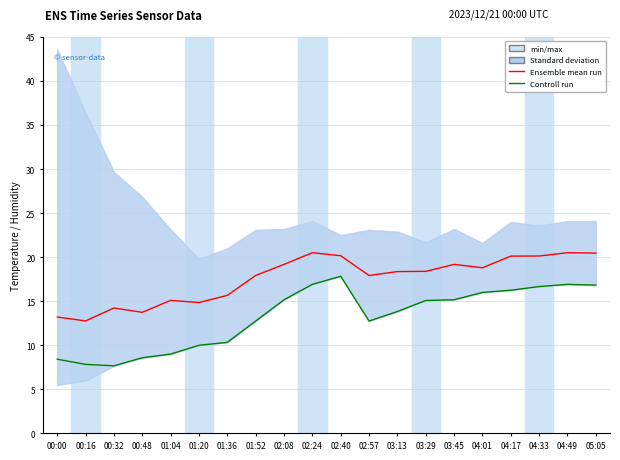

Which series has the largest total across all categories?

Ensemble mean run